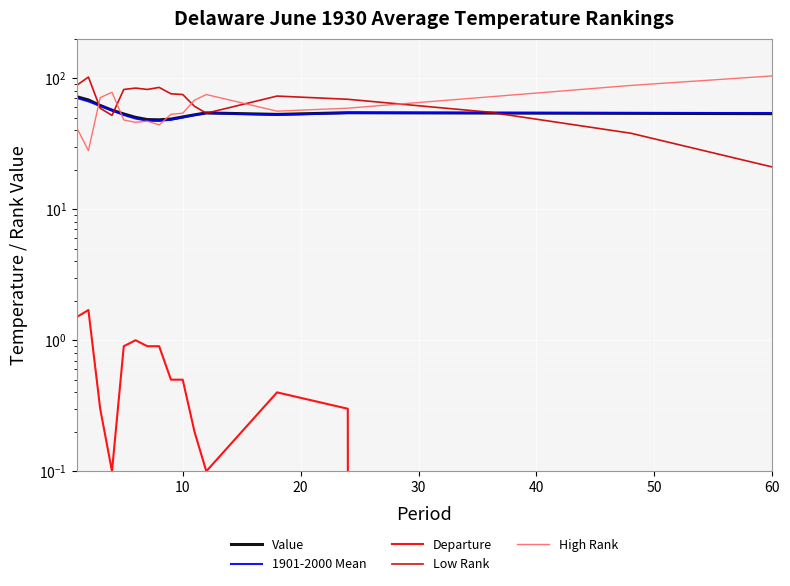

The value of Low Rank at 11 is 82.7. True or false?

False